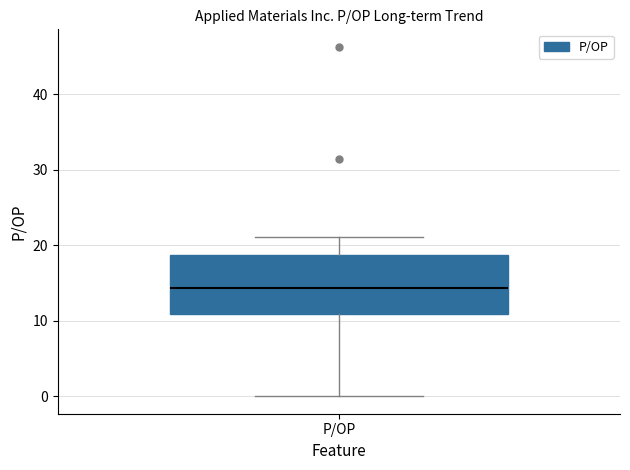

Transcribe this box plot: give where the median line is, the range the box spans, and where the two whiskers end, as read against the y-axis. The values are not printed on the chart, so give them approximately, as read against the axis.

median 14, box 11 to 19, whiskers 0 to 21